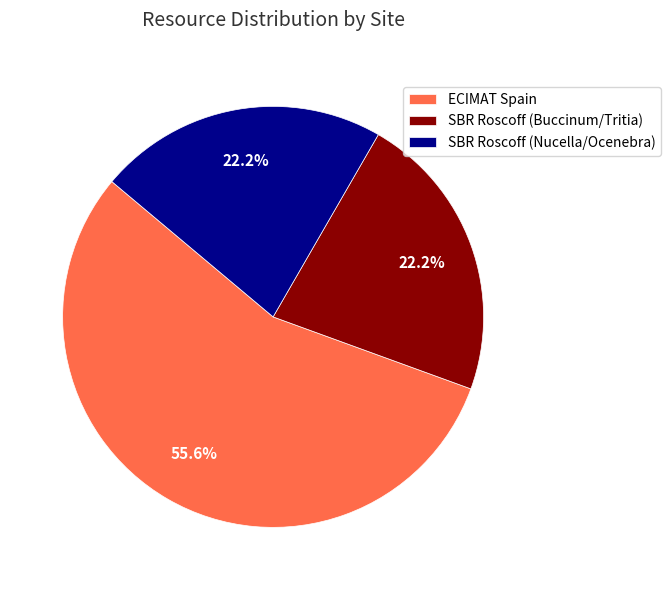

Is there any slice that represents more than half of the pie?

Yes